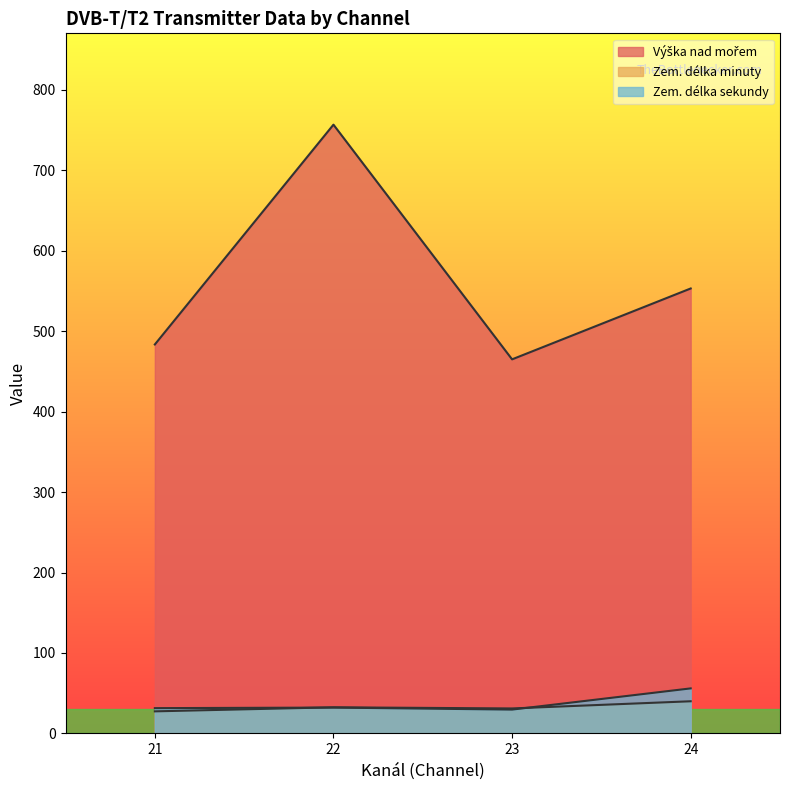

Where is Výška nad mořem nearest to the value 712?

22